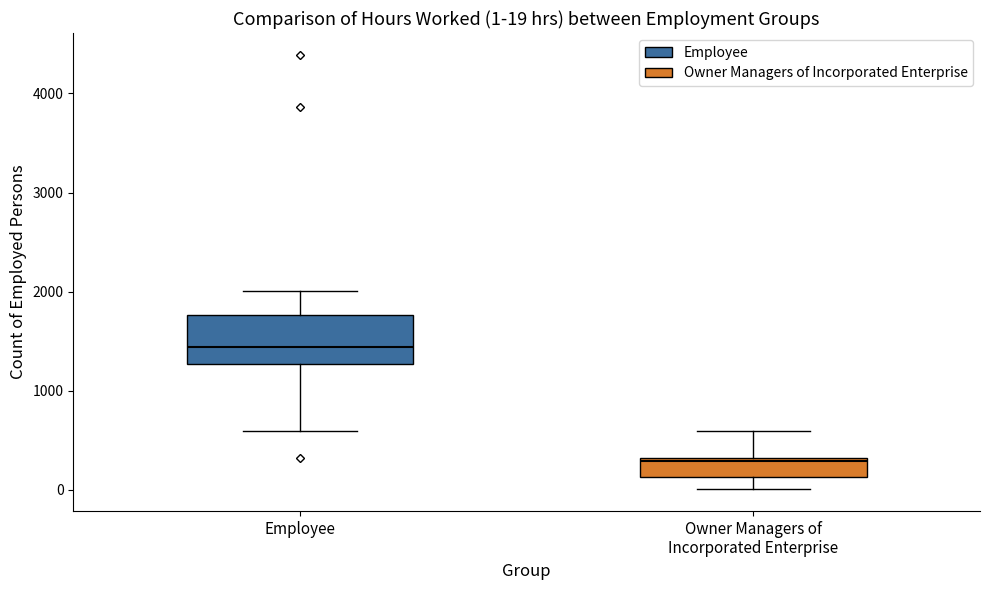

Which box's median line is the lowest?

Owner Managers of Incorporated Enterprise